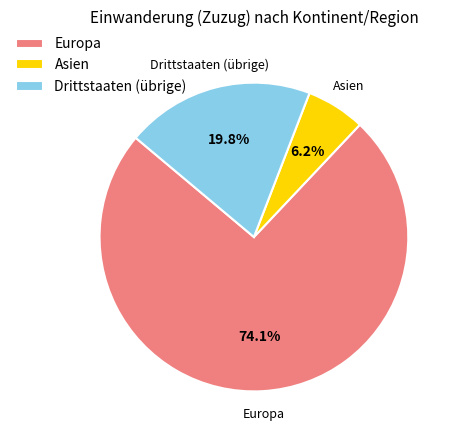

How many segments does this pie chart have?

3